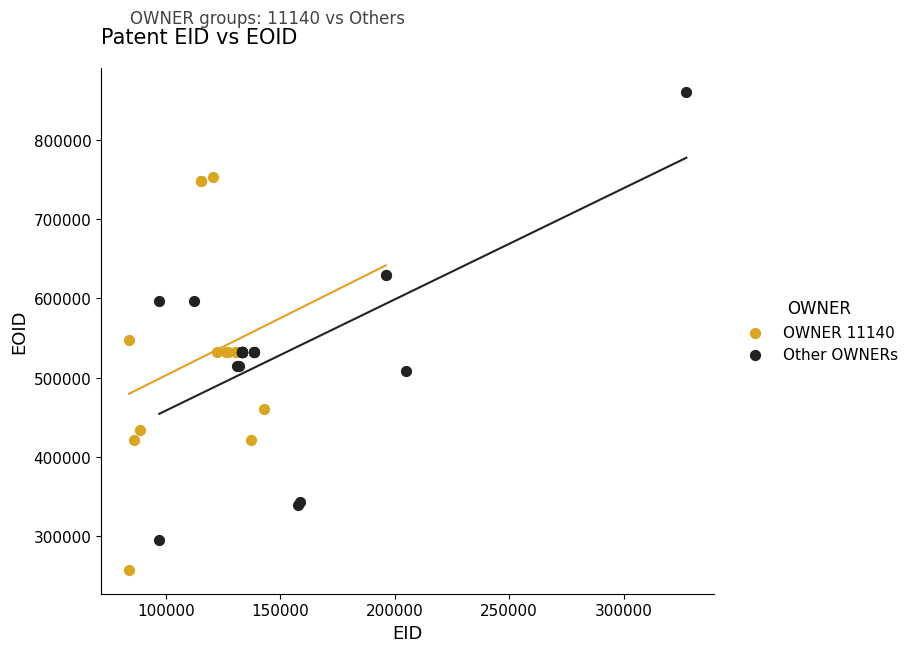

Which series contains the highest Y value?

Other OWNERs